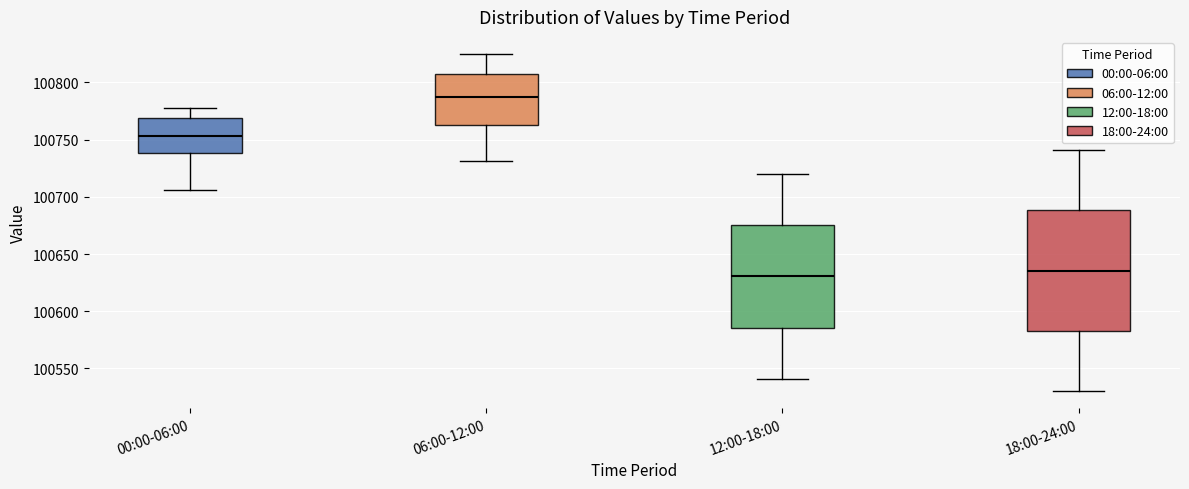

Which box is the tallest, from its lower edge to its upper edge?

18:00-24:00